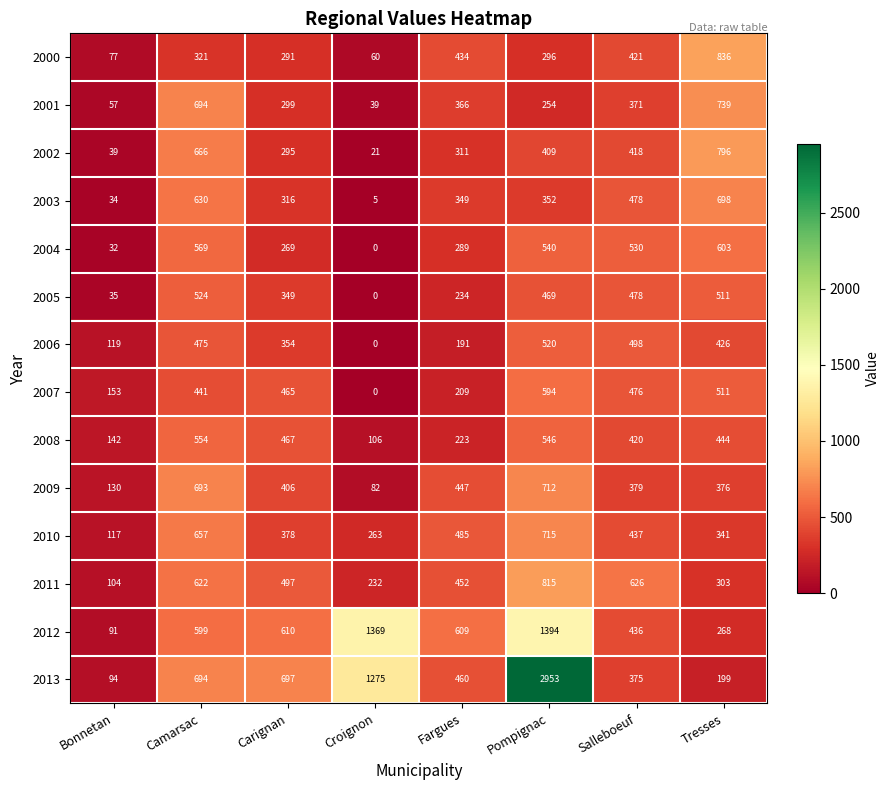

What is the total value across all series at Camarsac?

8139